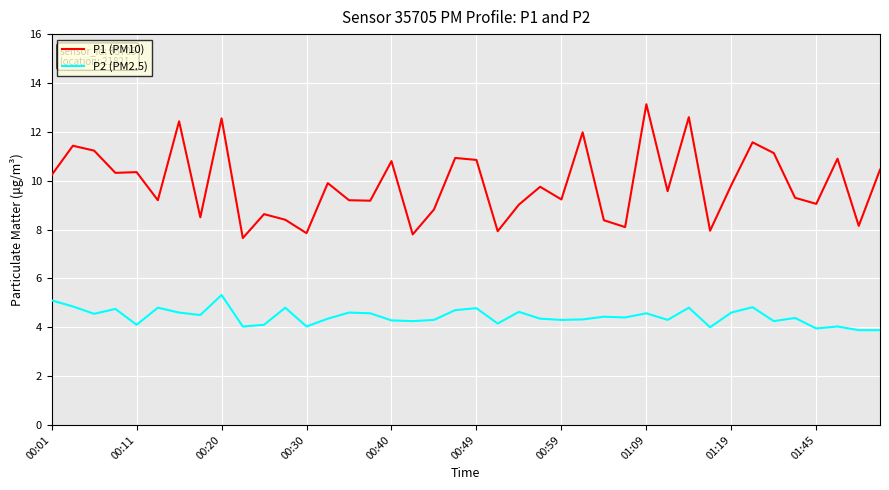

Rank the series by their average value, from highest to lowest.

P1 (PM10), P2 (PM2.5)